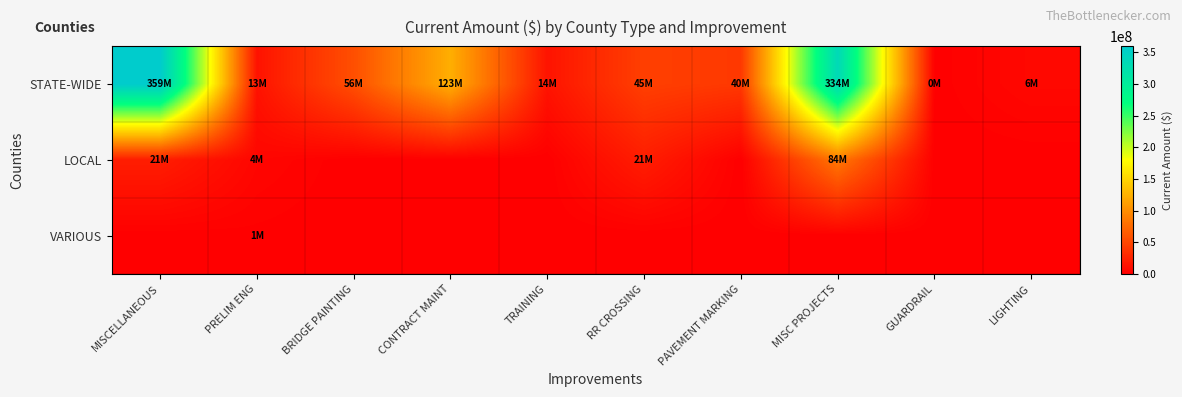

Reading left to right, transcribe all the data shown in this chart.

STATE-WIDE: MISCELLANEOUS=359000000	PRELIM ENG=13300000	BRIDGE PAINTING=56000000	CONTRACT MAINT=123000000	TRAINING=14000000	RR CROSSING=44866000	PAVEMENT MARKING=40000000	MISC PROJECTS=334457000	GUARDRAIL=350000	LIGHTING=6000000
LOCAL: MISCELLANEOUS=21000000	PRELIM ENG=4500000	BRIDGE PAINTING=0	CONTRACT MAINT=0	TRAINING=0	RR CROSSING=20866000	PAVEMENT MARKING=0	MISC PROJECTS=84258000	GUARDRAIL=0	LIGHTING=0
VARIOUS: MISCELLANEOUS=0	PRELIM ENG=800000	BRIDGE PAINTING=0	CONTRACT MAINT=0	TRAINING=0	RR CROSSING=0	PAVEMENT MARKING=0	MISC PROJECTS=0	GUARDRAIL=0	LIGHTING=0